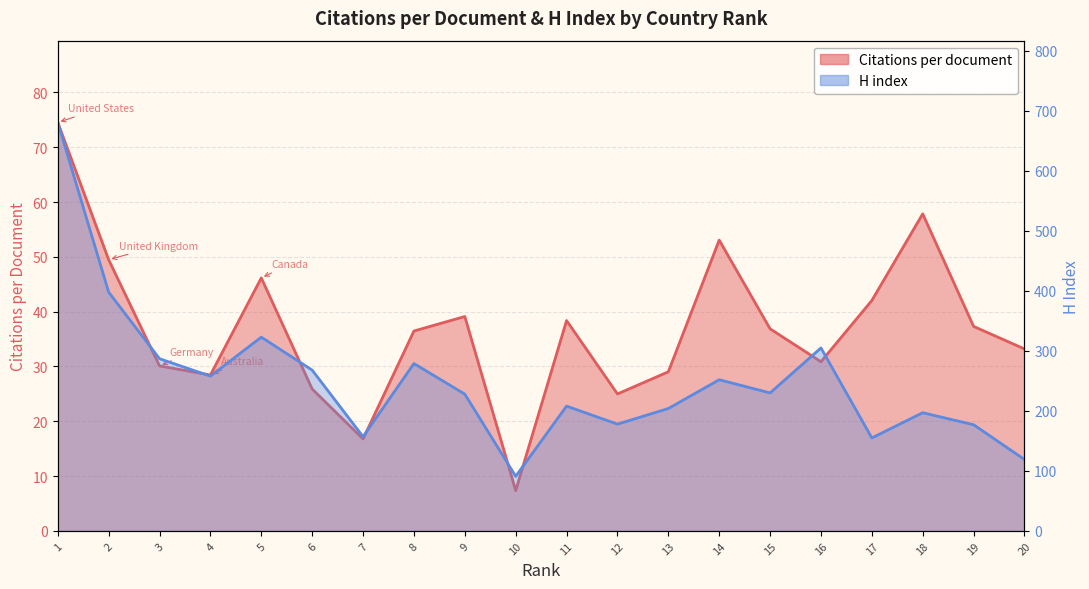

Is the value of Citations per document at 2 greater than the value of H index at 19?

No